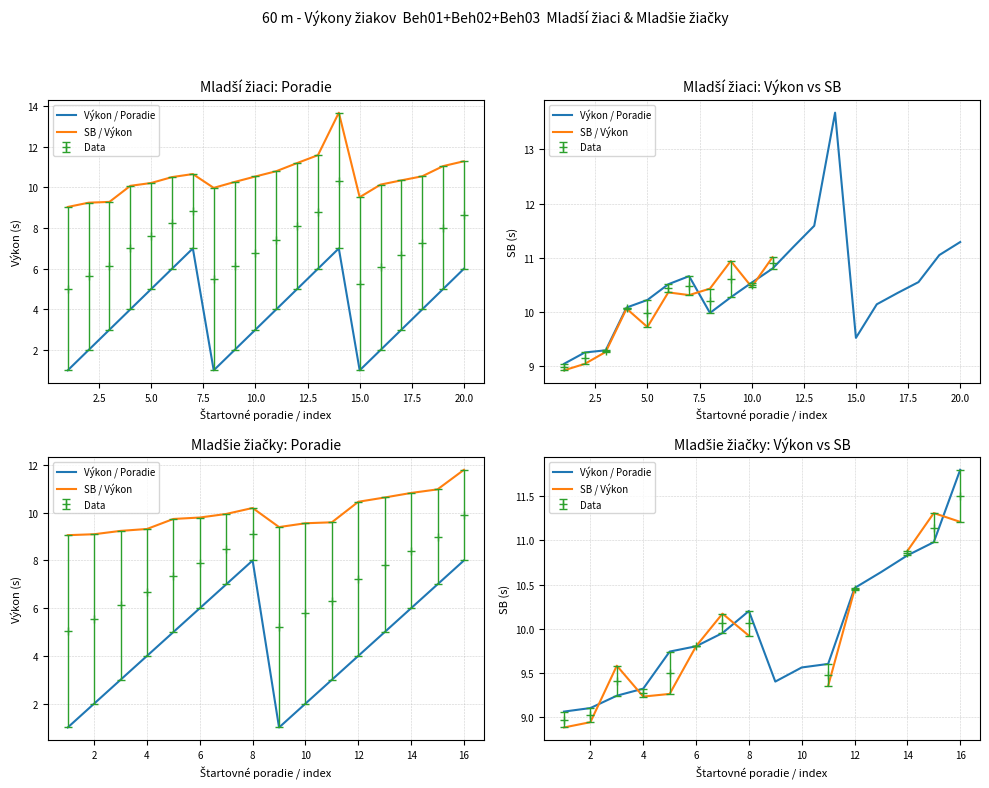

What is the smallest value displayed?

8.9